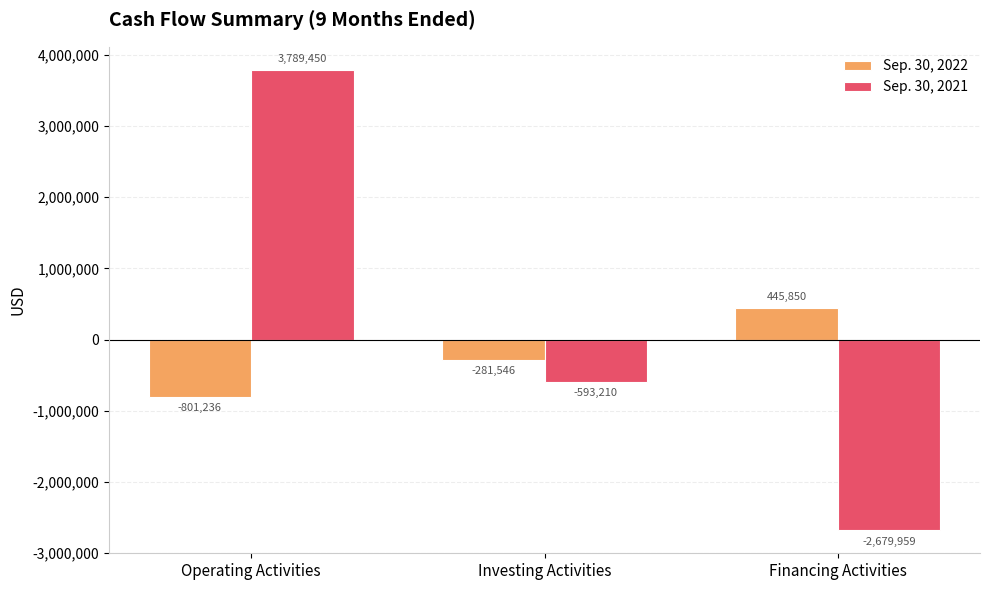

How many data points in Sep. 30, 2022 are less than -281546?

1